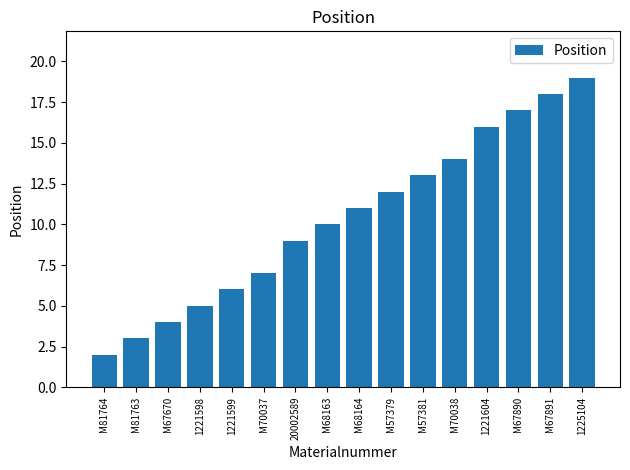

What is the ratio of the value at 1221598 to the value at 1225104?

0.3